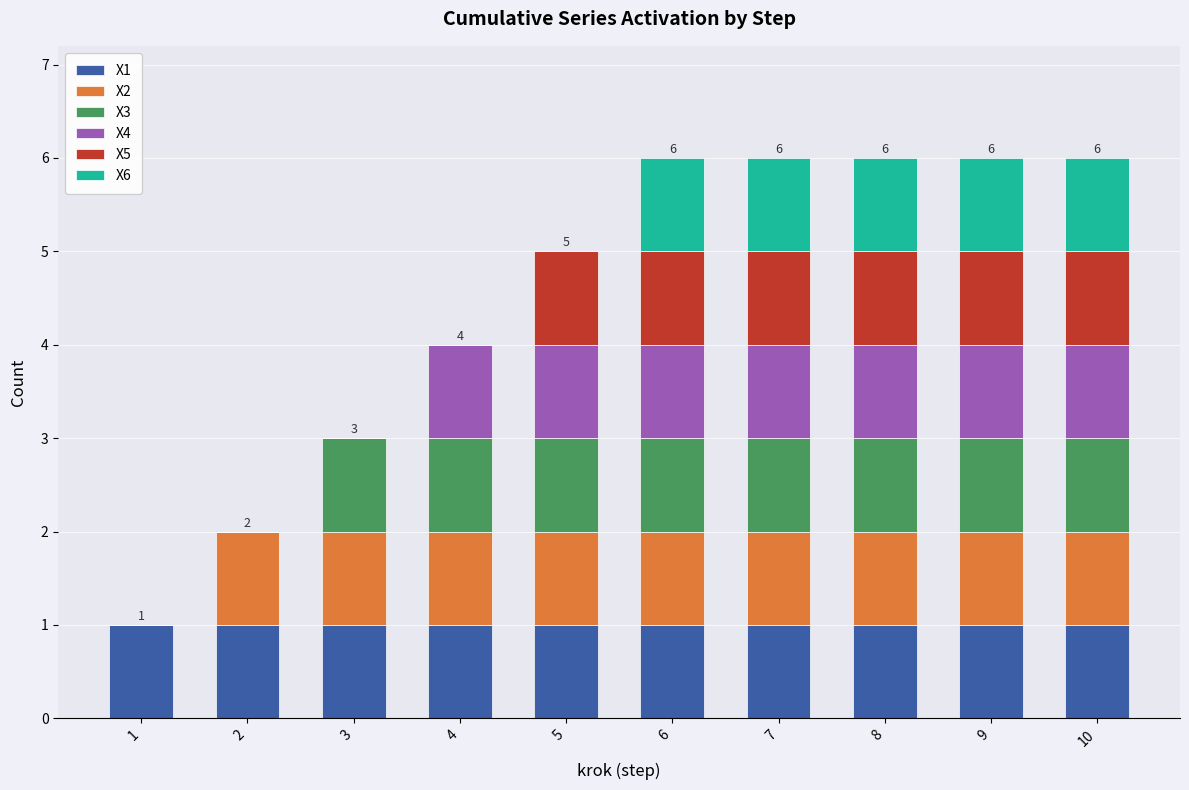

What is the total value across all series at 3?

3